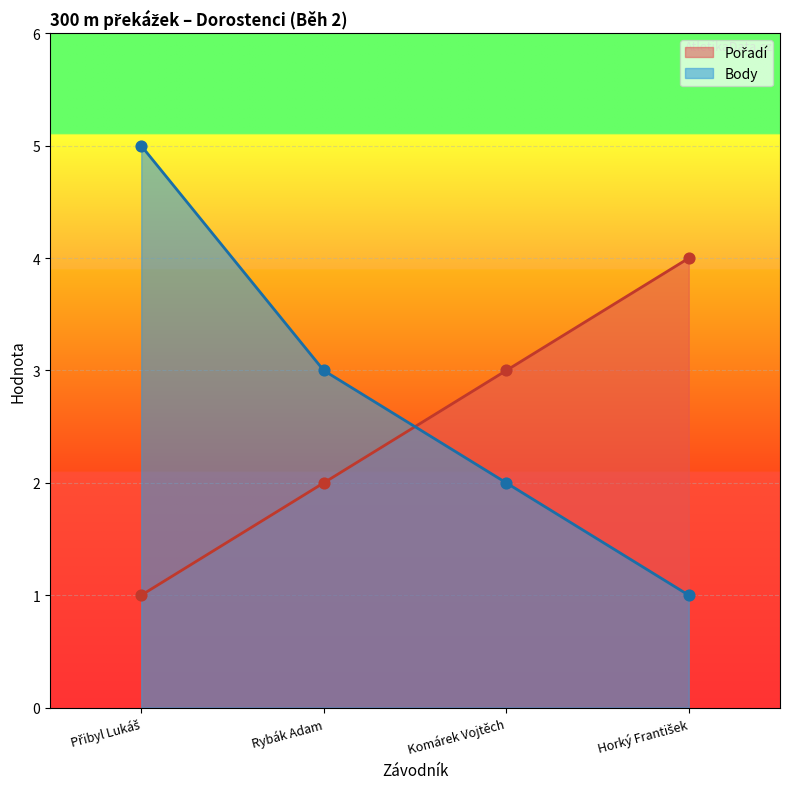

What are all the series names shown in the legend?

Pořadí, Body